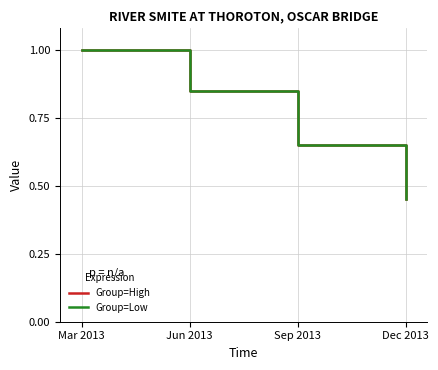

At how many categories does at least one series exceed 0?

4